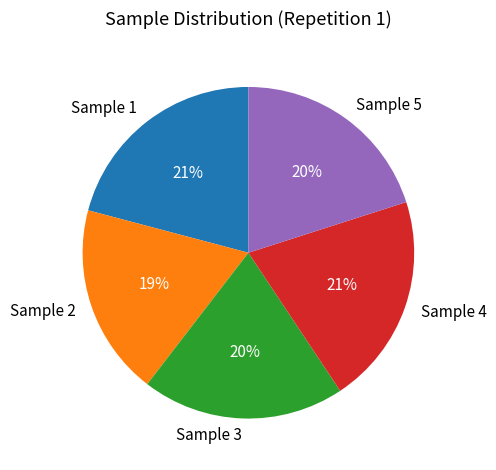

Do Sample 5 and Sample 4 together represent more than half of the pie?

No